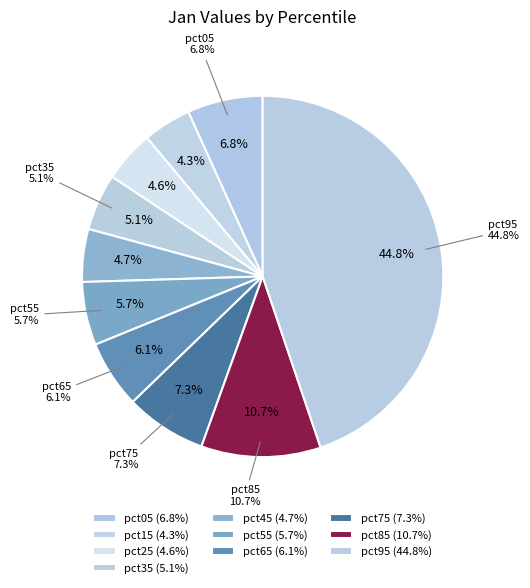

To the nearest percent, what portion does pct65 represent?

6%